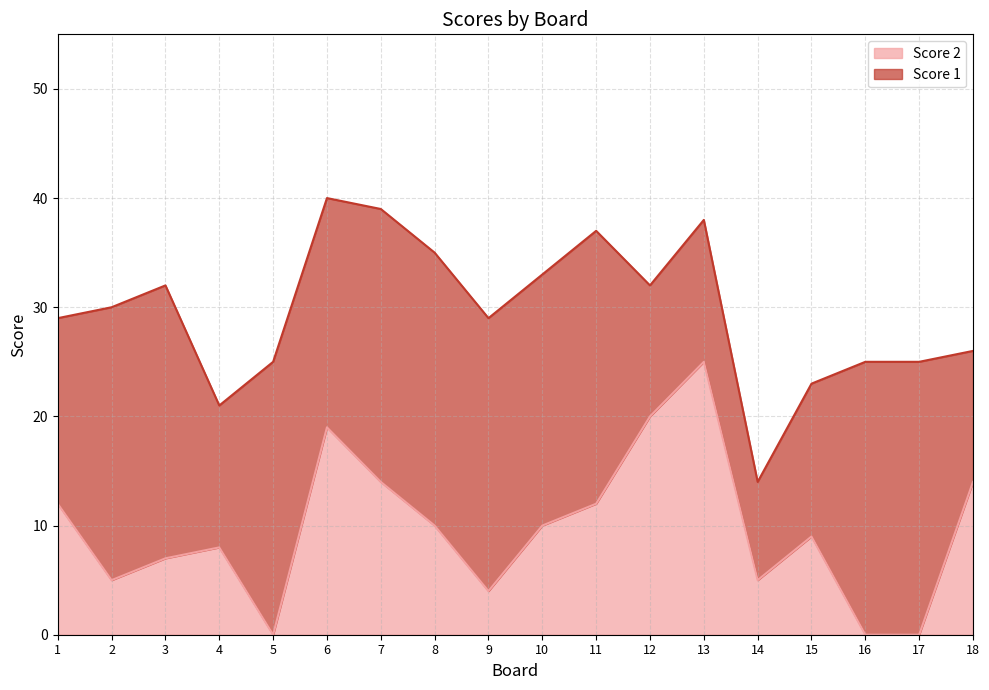

What is the average value?

10